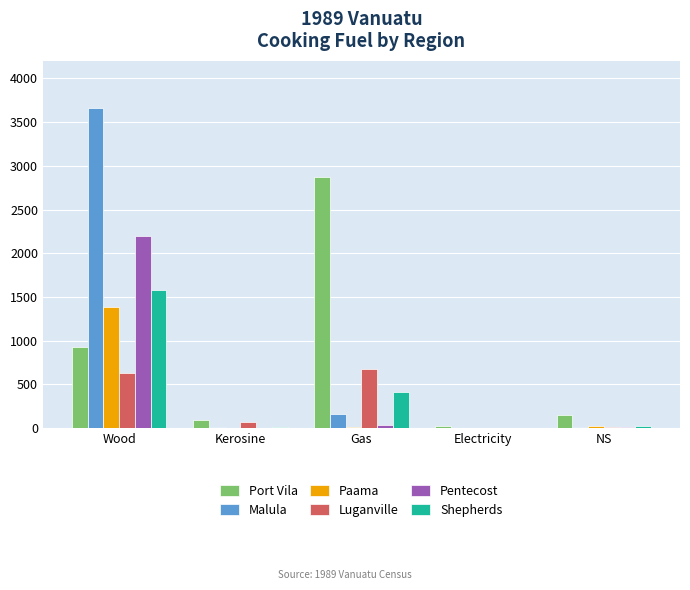

At which label is Shepherds closest to 790?

Gas